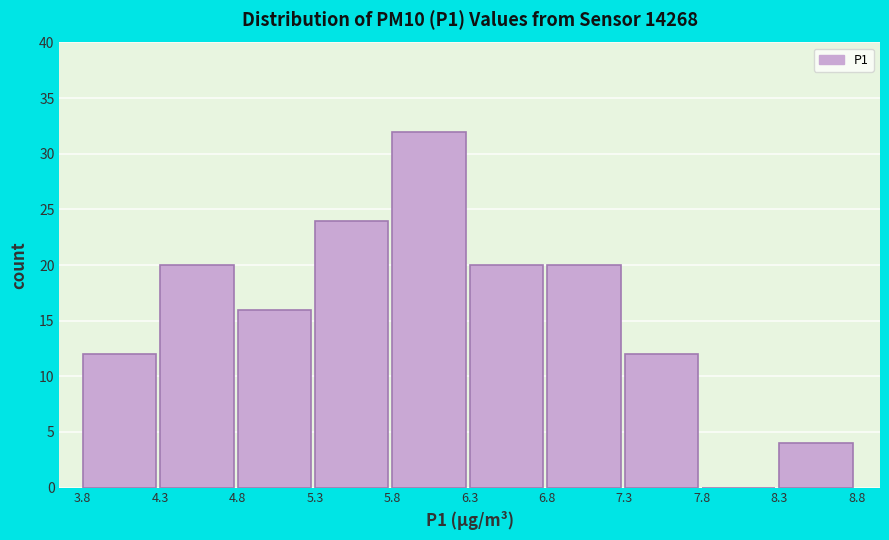

What is the height of the bar covering 5.3 to 5.8 on the x-axis? The values are not printed on the chart, so give them approximately, as read against the axis.

24